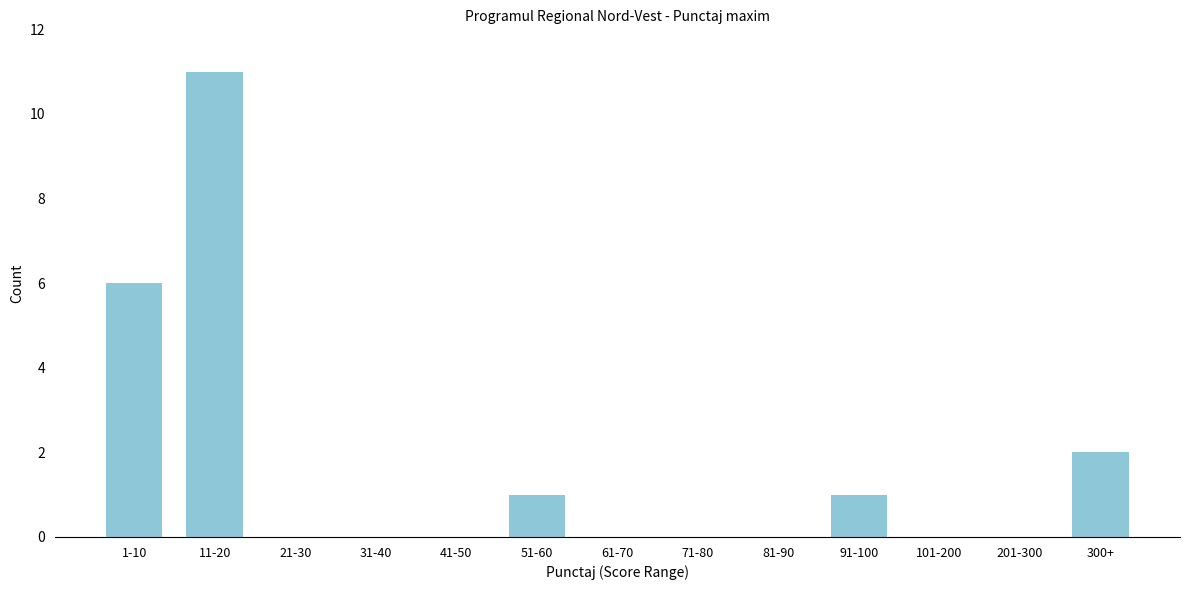

Reading right to left, list all the values displayed in this chart.

300+=2	201-300=0	101-200=0	91-100=1	81-90=0	71-80=0	61-70=0	51-60=1	41-50=0	31-40=0	21-30=0	11-20=11	1-10=6